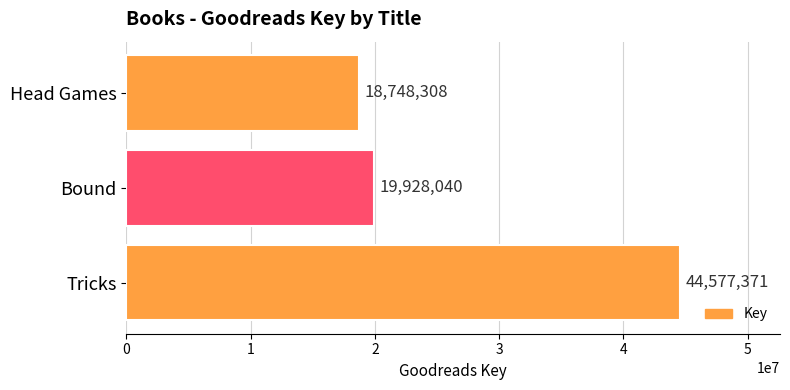

List the labels in order of value, smallest first.

Head Games, Bound, Tricks